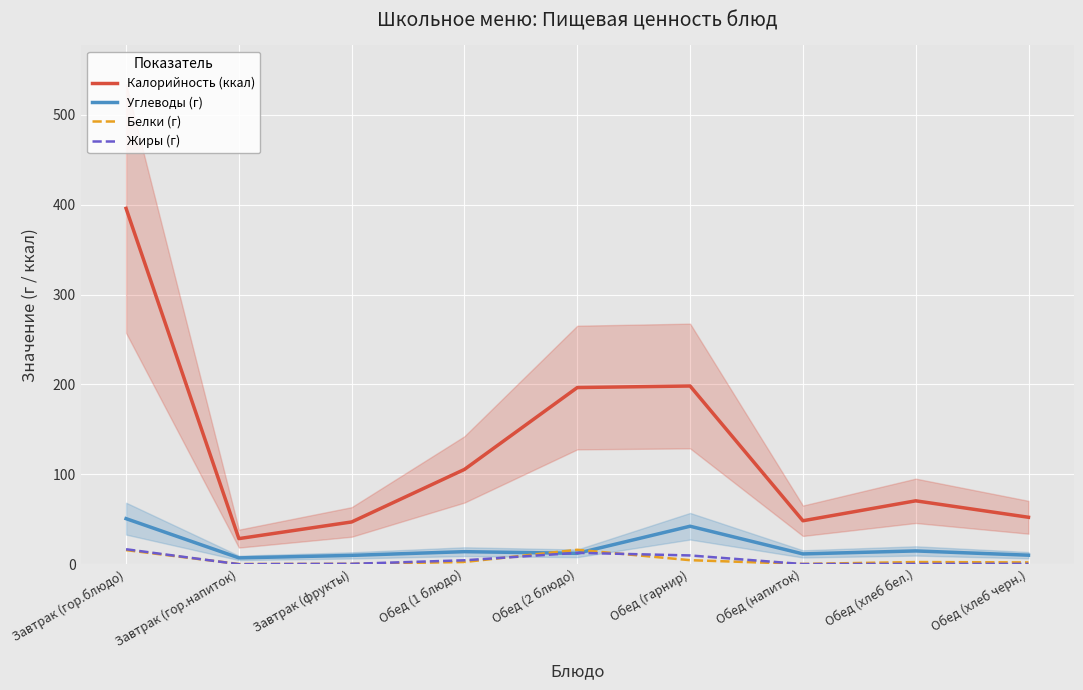

Where is the first local minimum for Калорийность (ккал)?

Завтрак (гор.напиток)